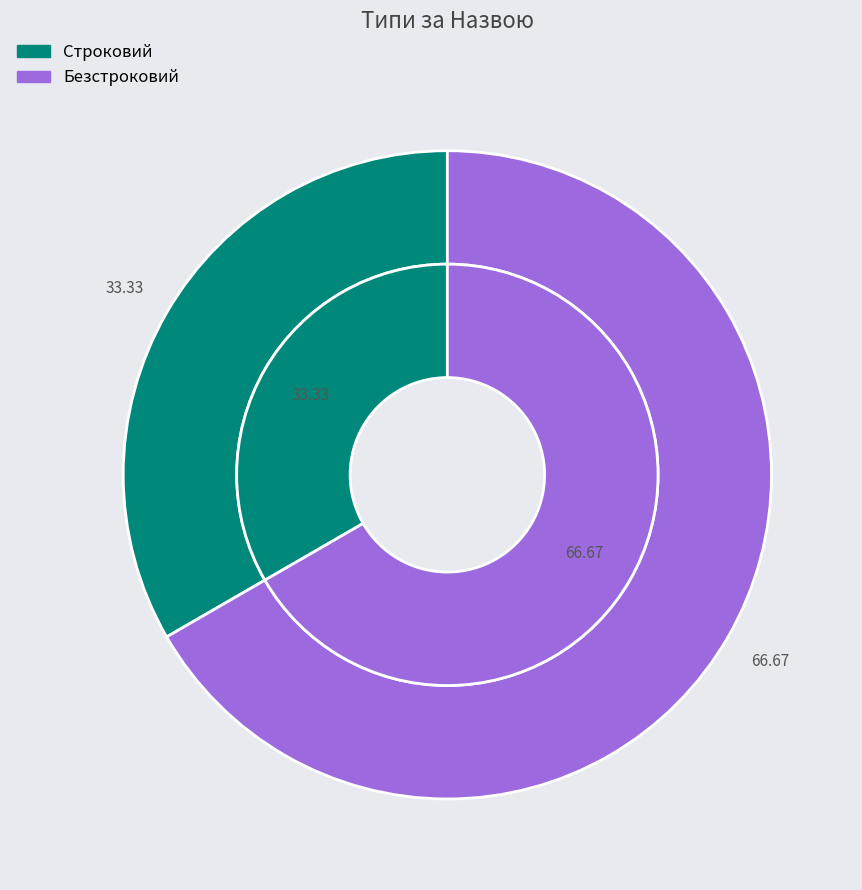

To the nearest percent, what portion does Строковий represent?

33%